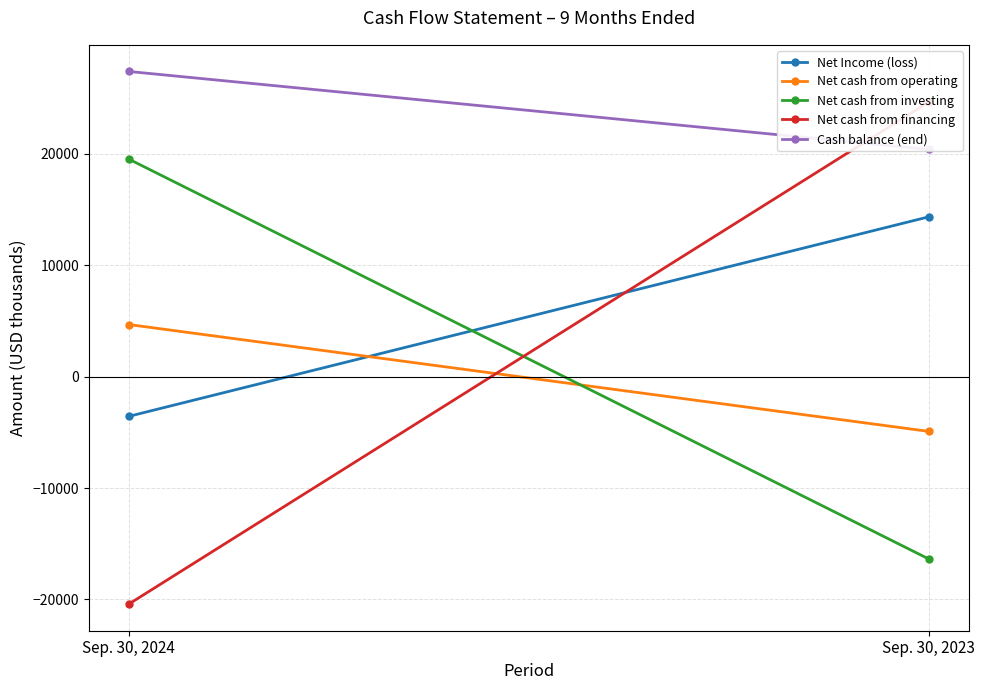

Reading left to right, extract all data points from this chart.

Net Income (loss): -3562	14356
Net cash from operating: 4683	-4913
Net cash from investing: 19541	-16369
Net cash from financing: -20420	24666
Cash balance (end): 27409	20408